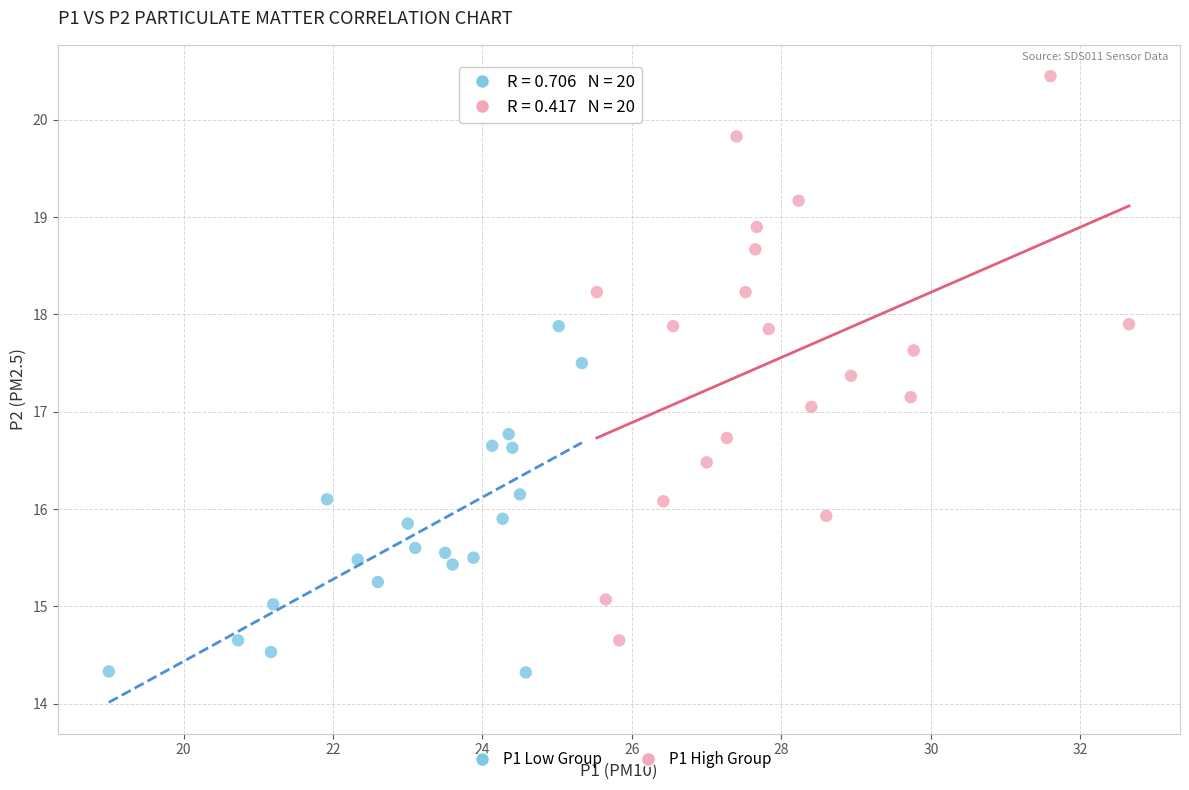

Which series reaches the maximum Y coordinate?

P1 High Group